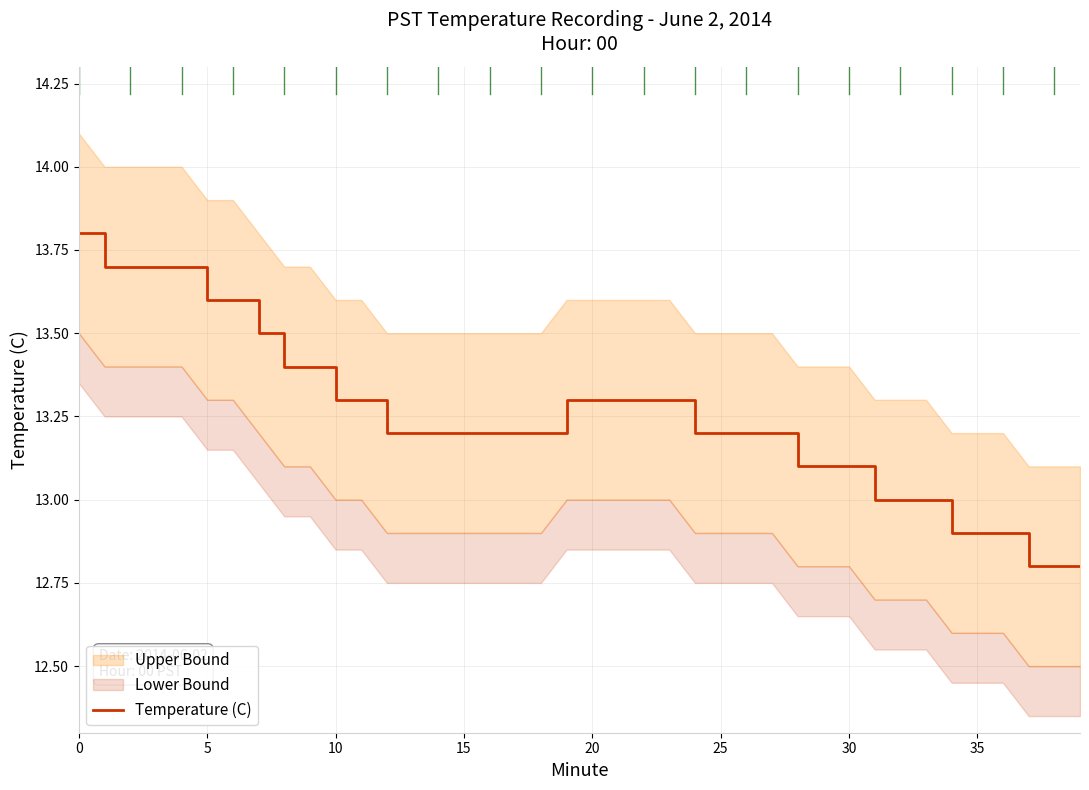

True or false: Temperature (C) has a value of 6.4 at 20.

False